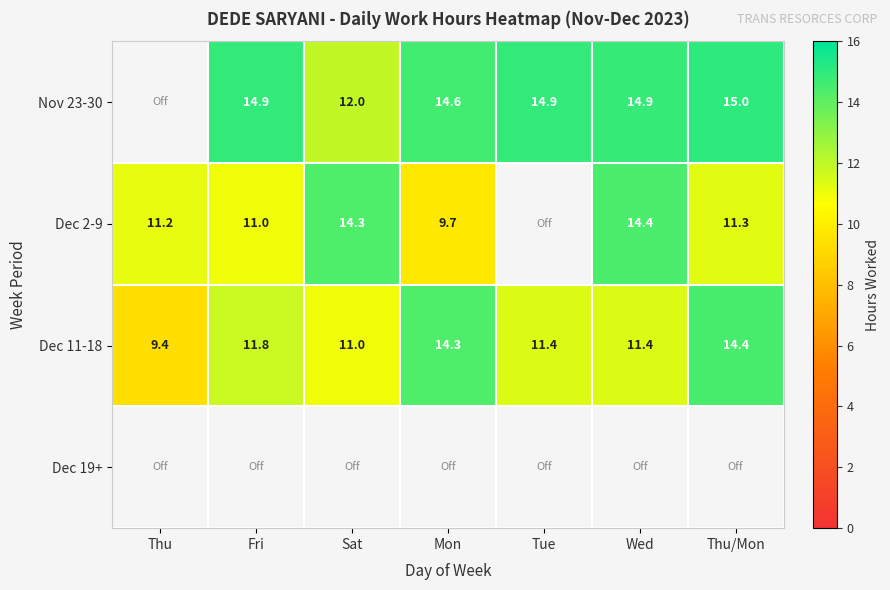

Which category has the highest value in the Dec 11-18 series?

Thu/Mon